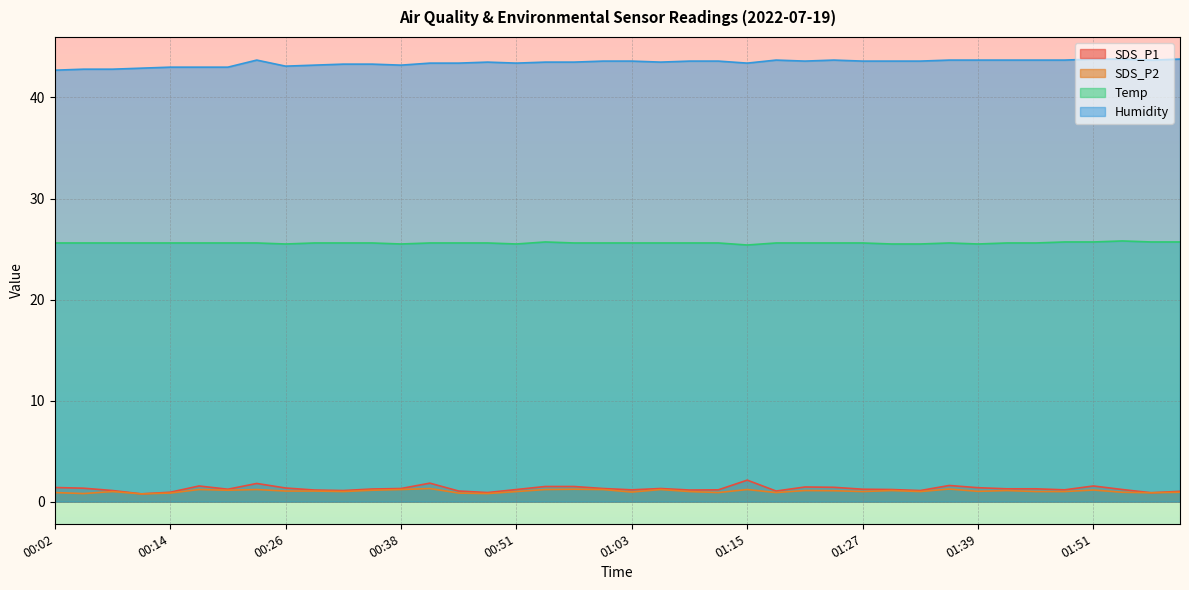

What position from the left is 00:57?

19